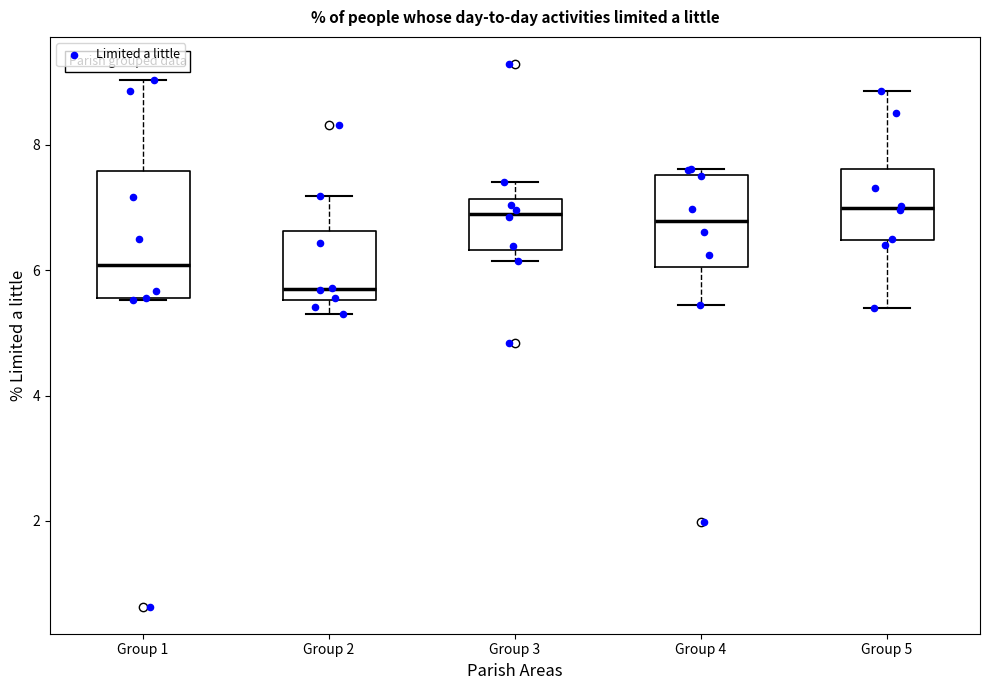

Which box's median line is the lowest?

Group 2